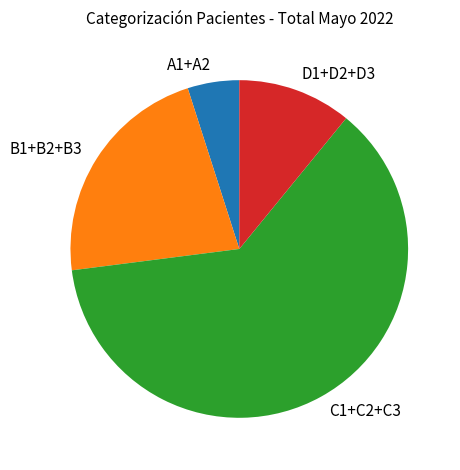

Combined, do B1+B2+B3 and C1+C2+C3 account for over 50%?

Yes